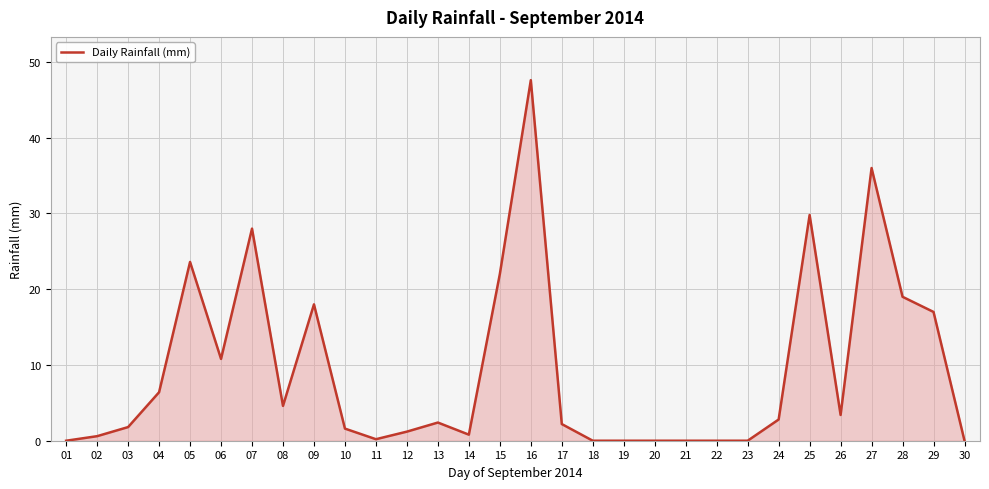

Between 20 and 25, which is larger?

25